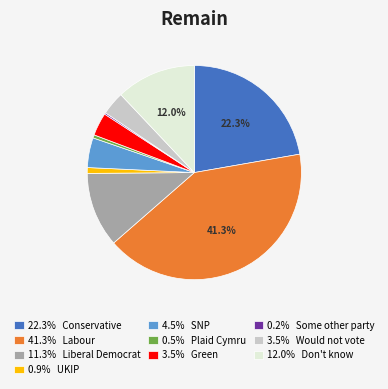

Does 3.5% Green represent more than half of the total?

No